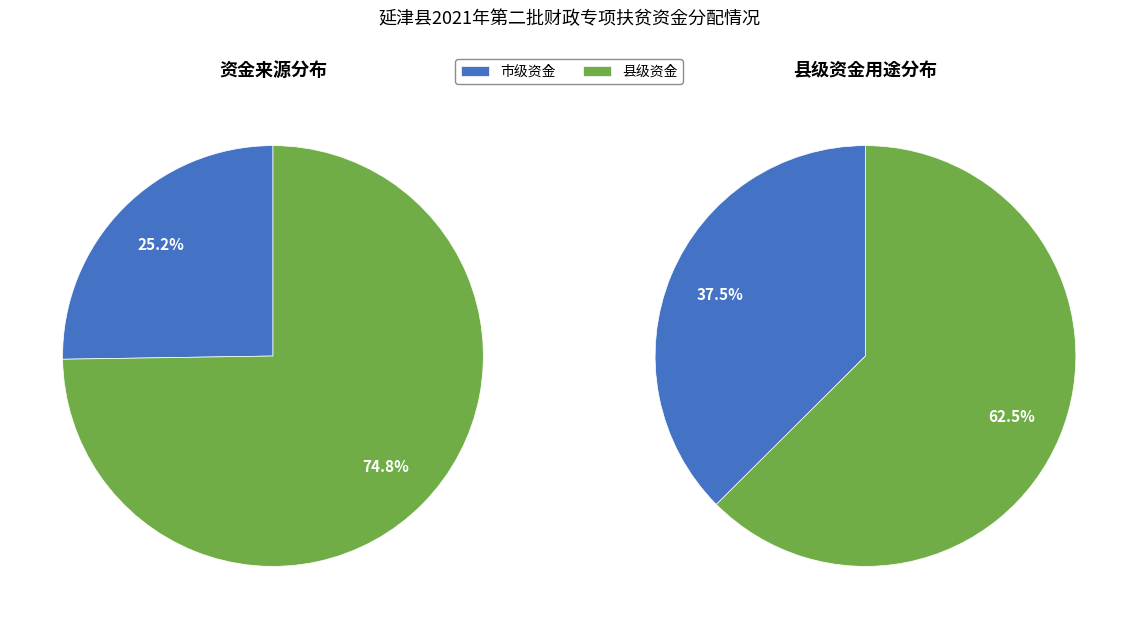

True or false: 县级 accounts for 75% of the total.

True